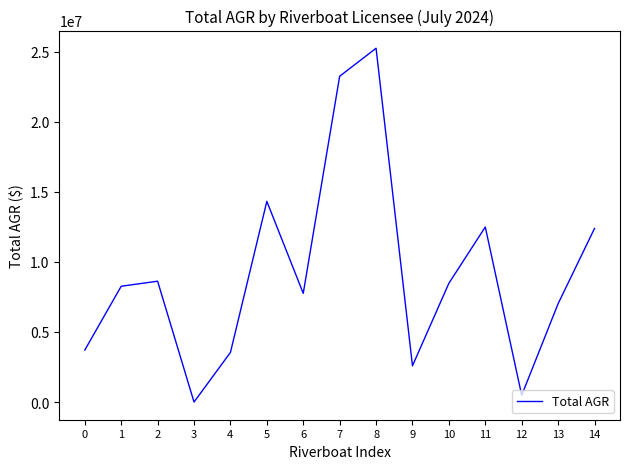

Approximately how many times larger is the value at 0 compared to 1?

0.4